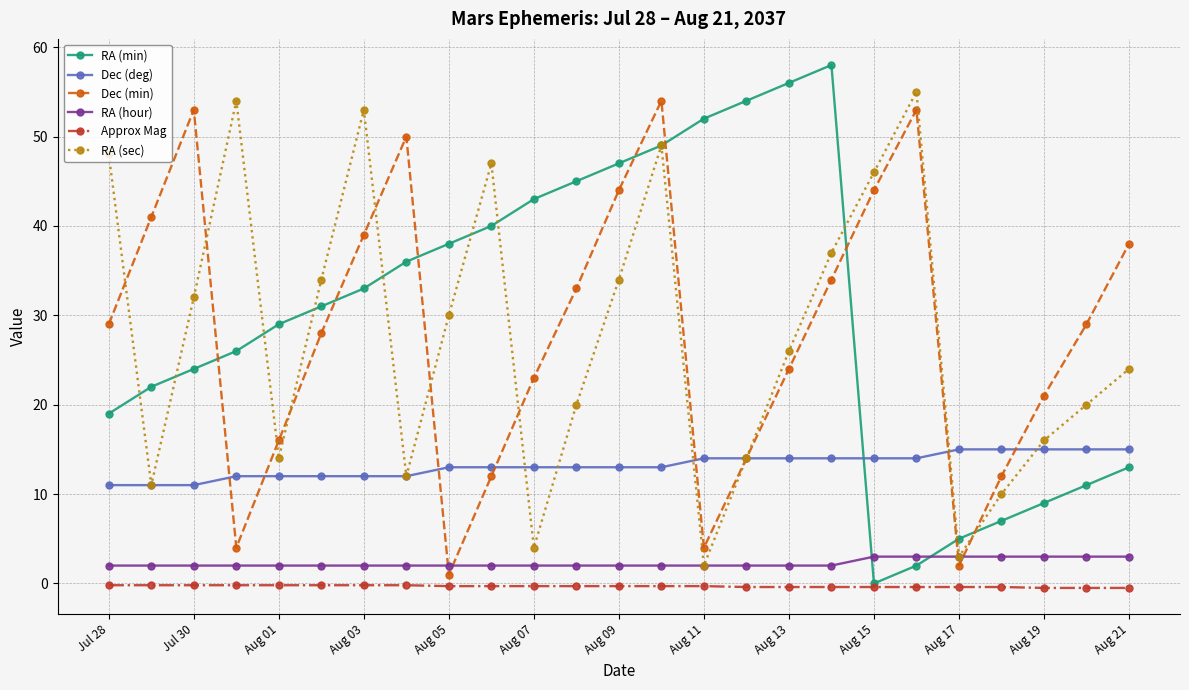

Does the chart display data point markers on the line(s)?

Yes